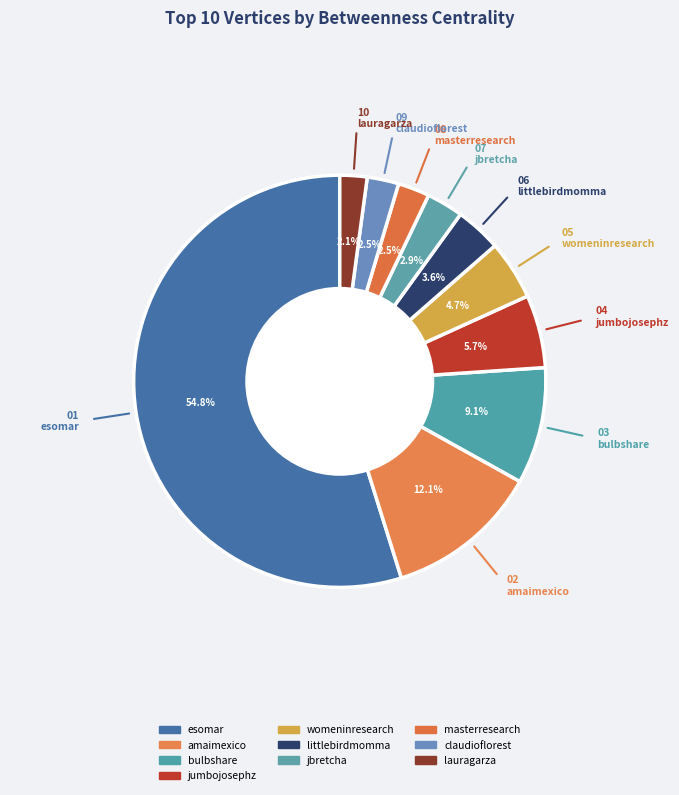

How many slices are in this pie chart?

10